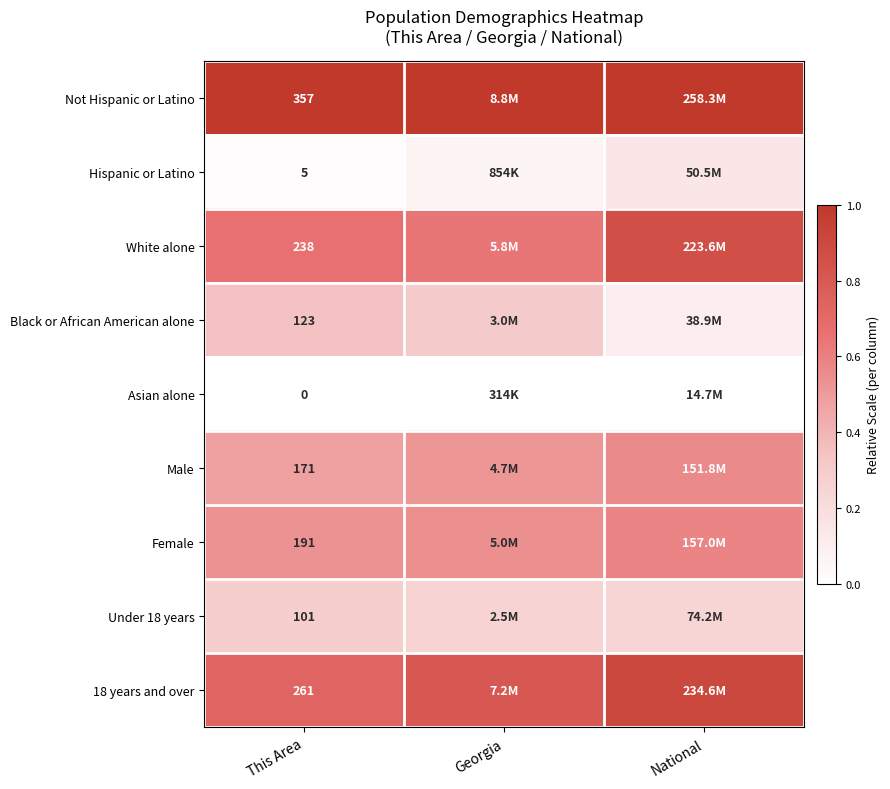

Is the value of Male at This Area greater than the value of Asian alone at This Area?

Yes